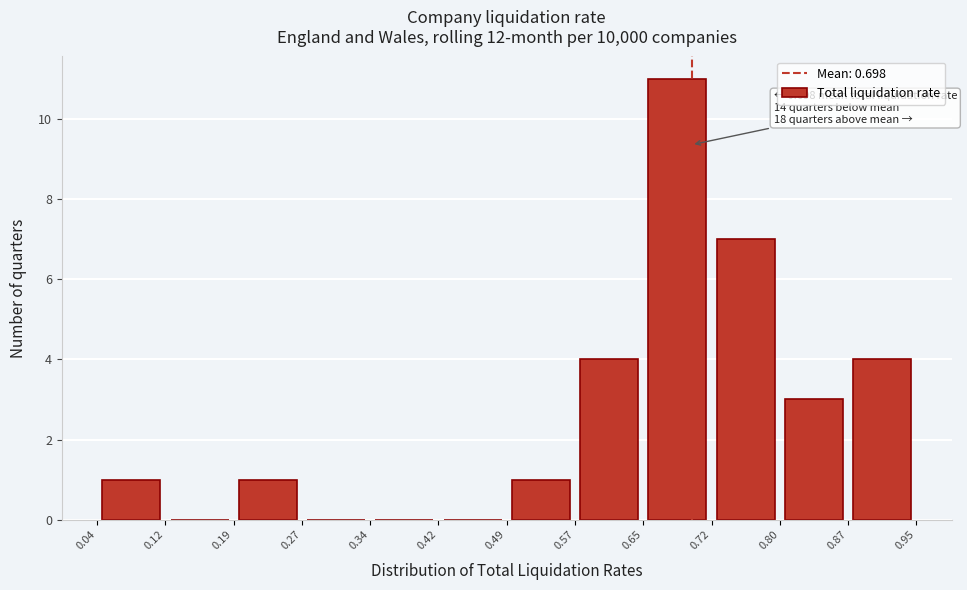

Over which range of the x-axis is the bar tallest?

0.65 to 0.72